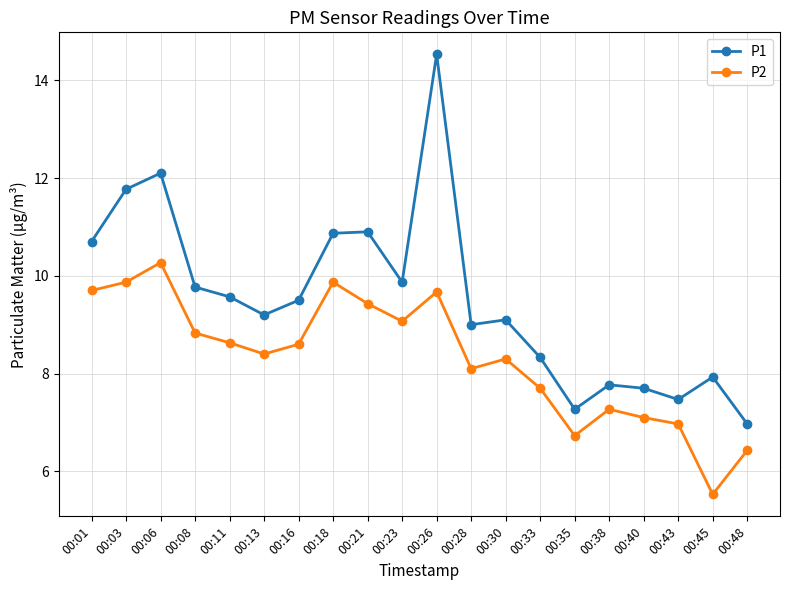

The value of P1 at 00:21 is 10.9. True or false?

True